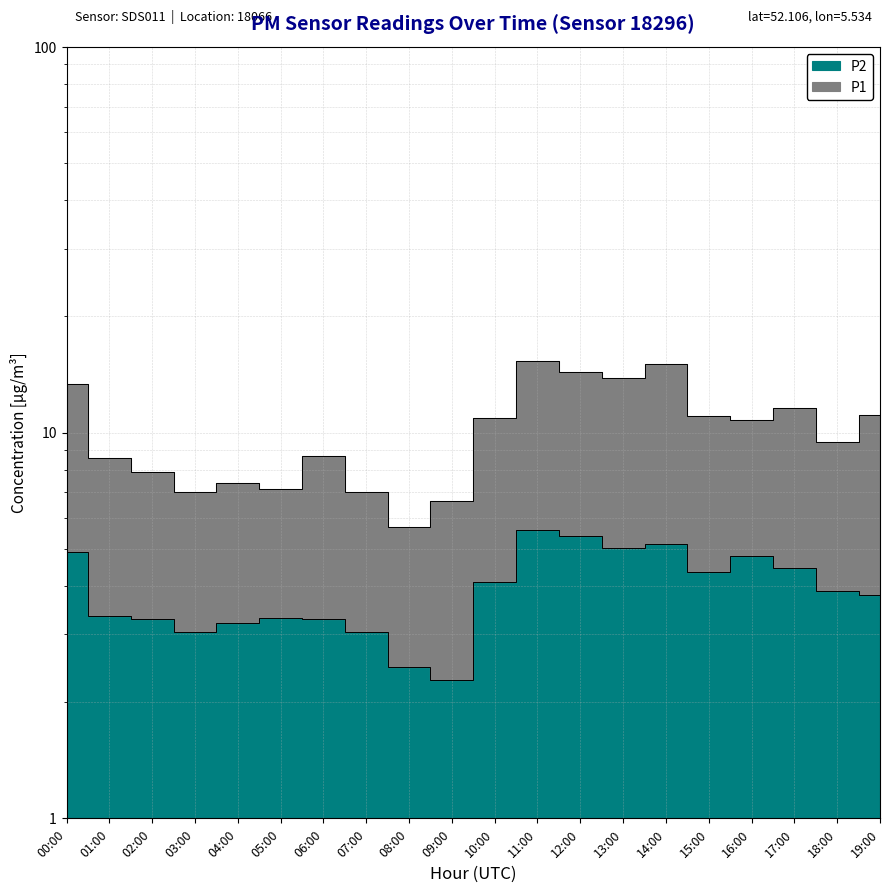

Does the chart display data point markers on the line(s)?

No